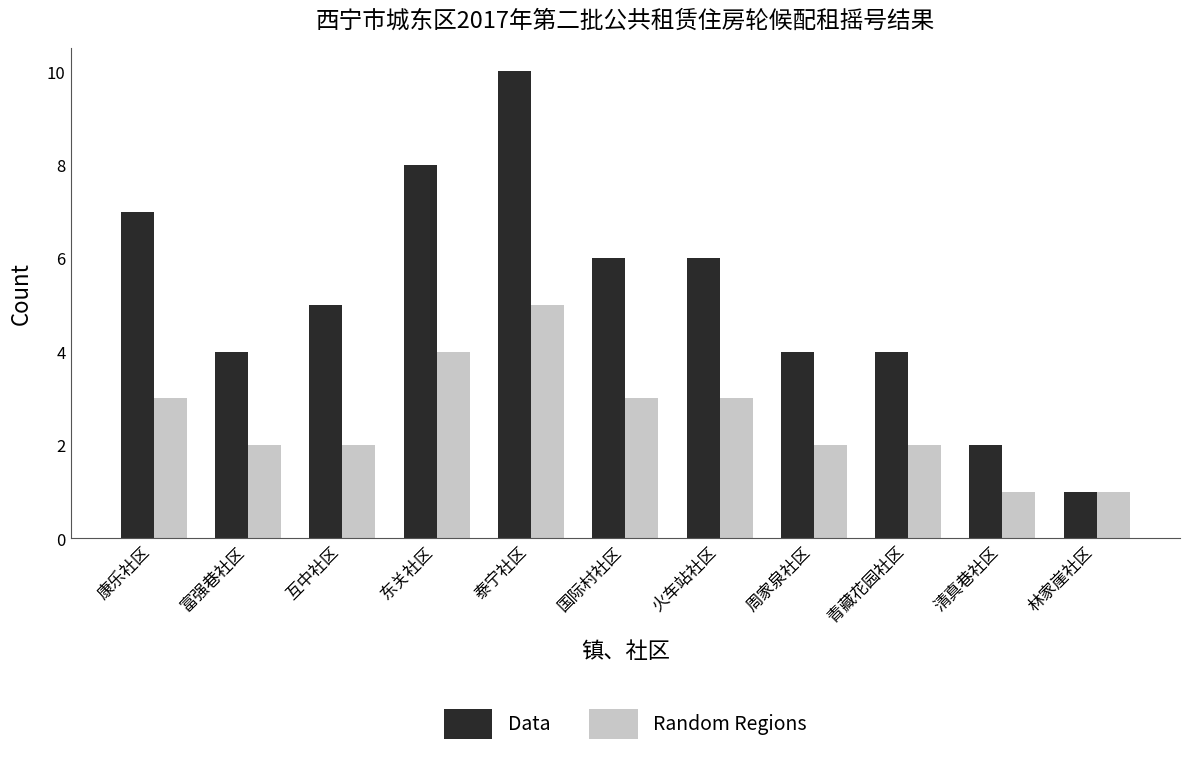

What position from the right is 林家崖社区?

1